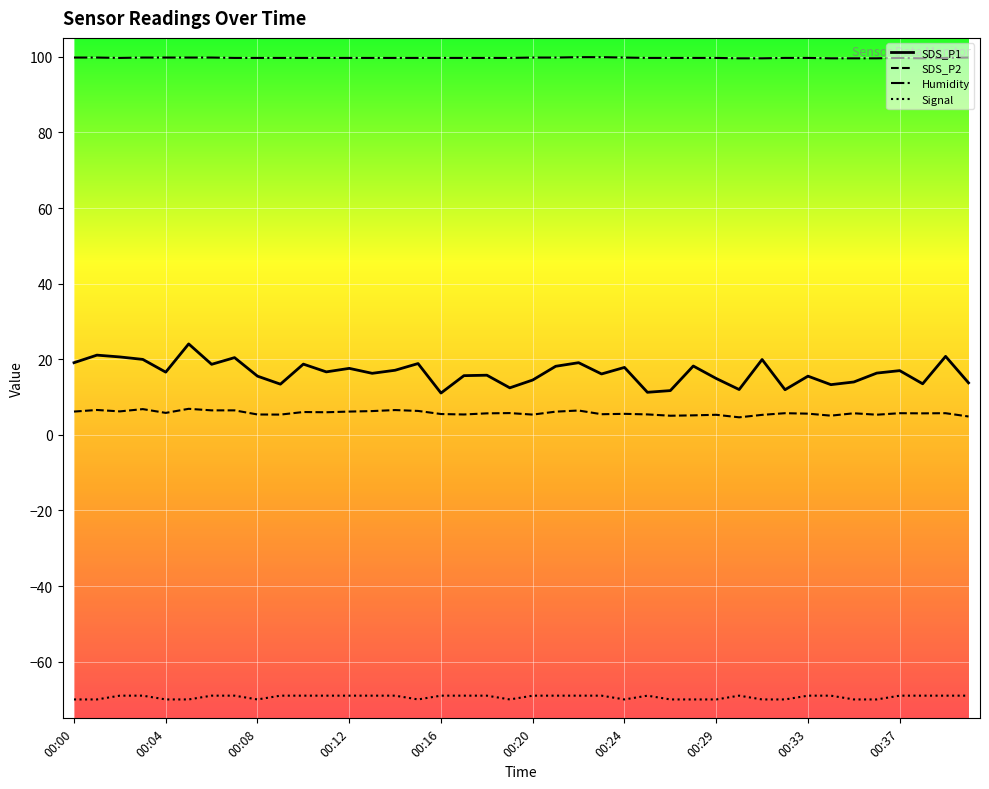

Which series has the largest total across all categories?

Humidity